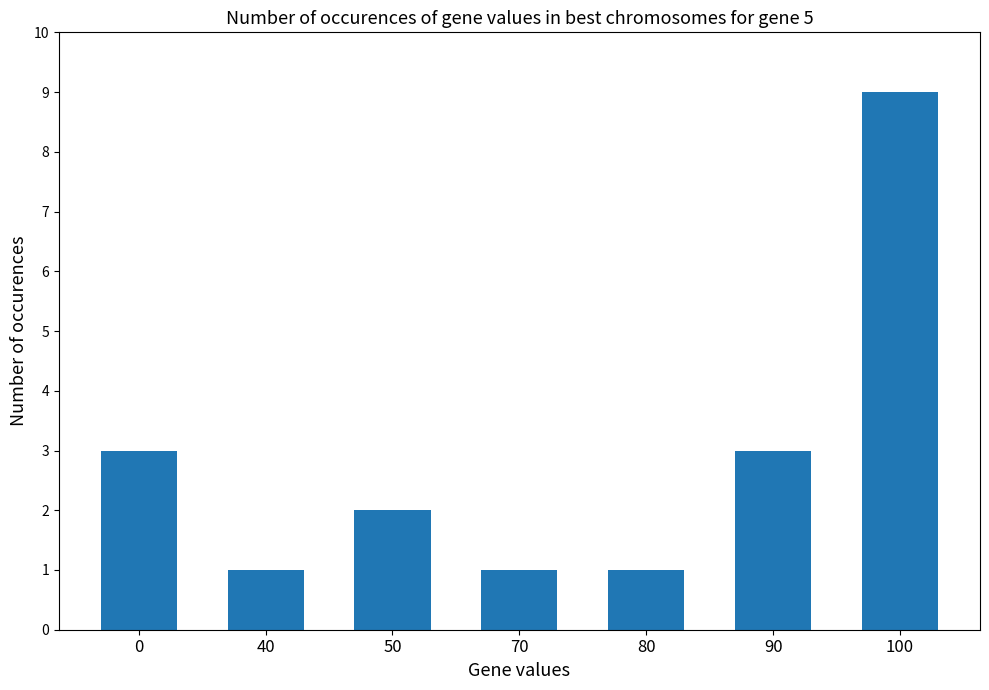

What is the change in value from 0 to 40?

-2